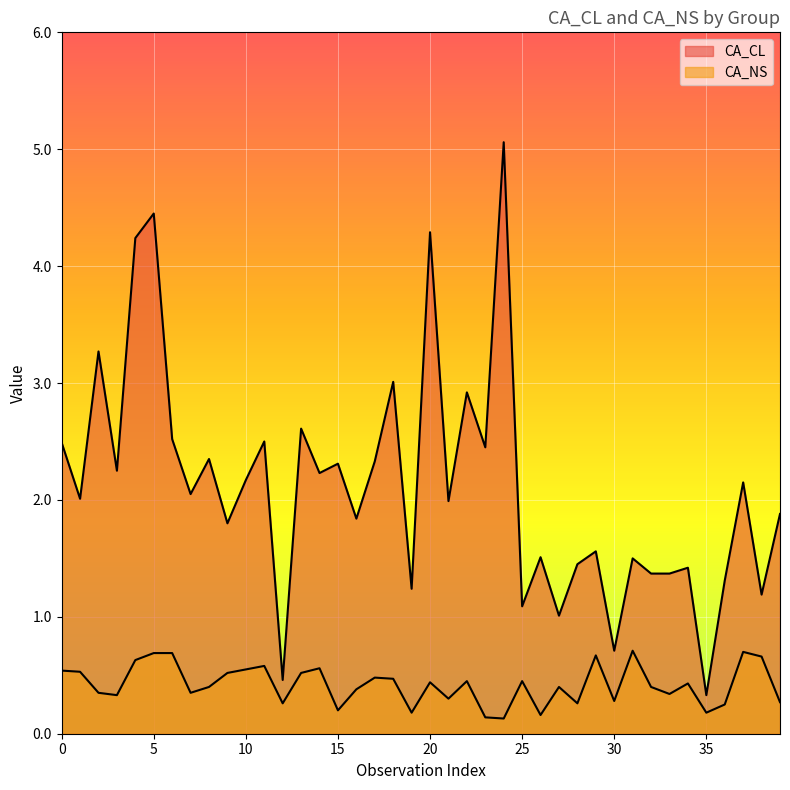

How many lines are shown in the chart?

2